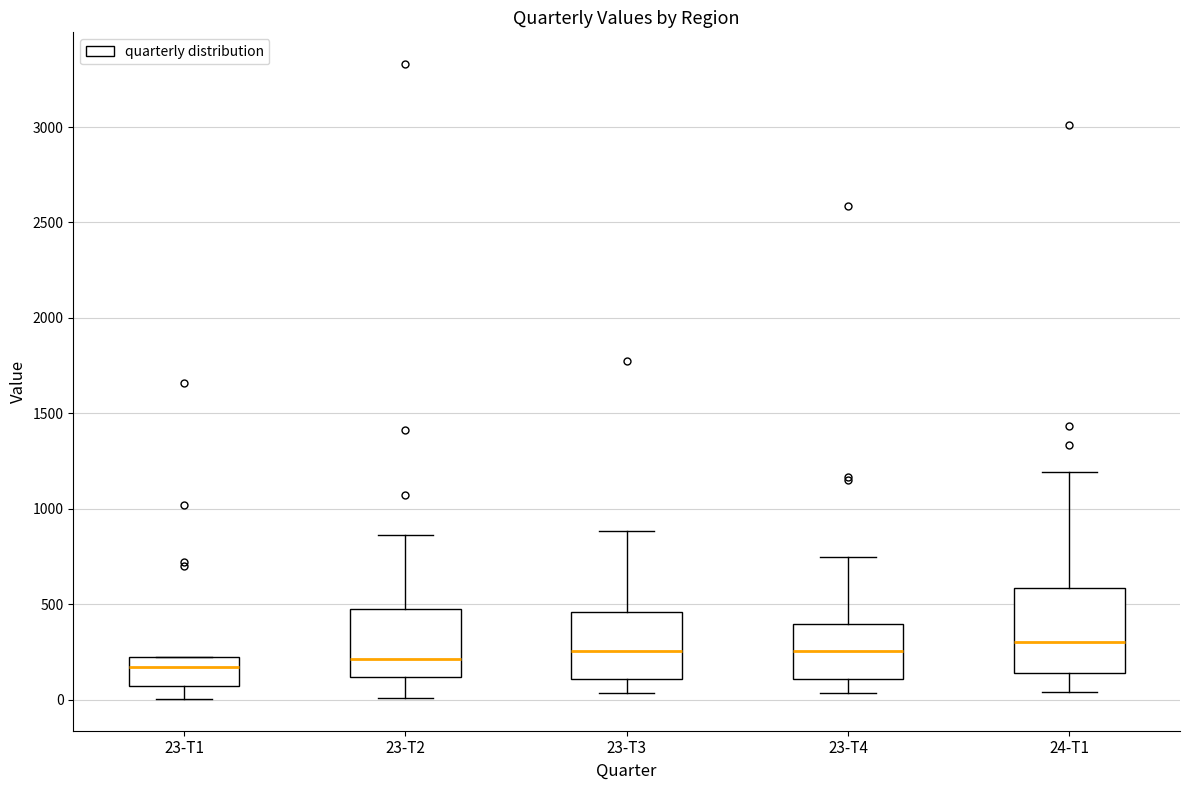

Which box is the tallest, from its lower edge to its upper edge?

24-T1